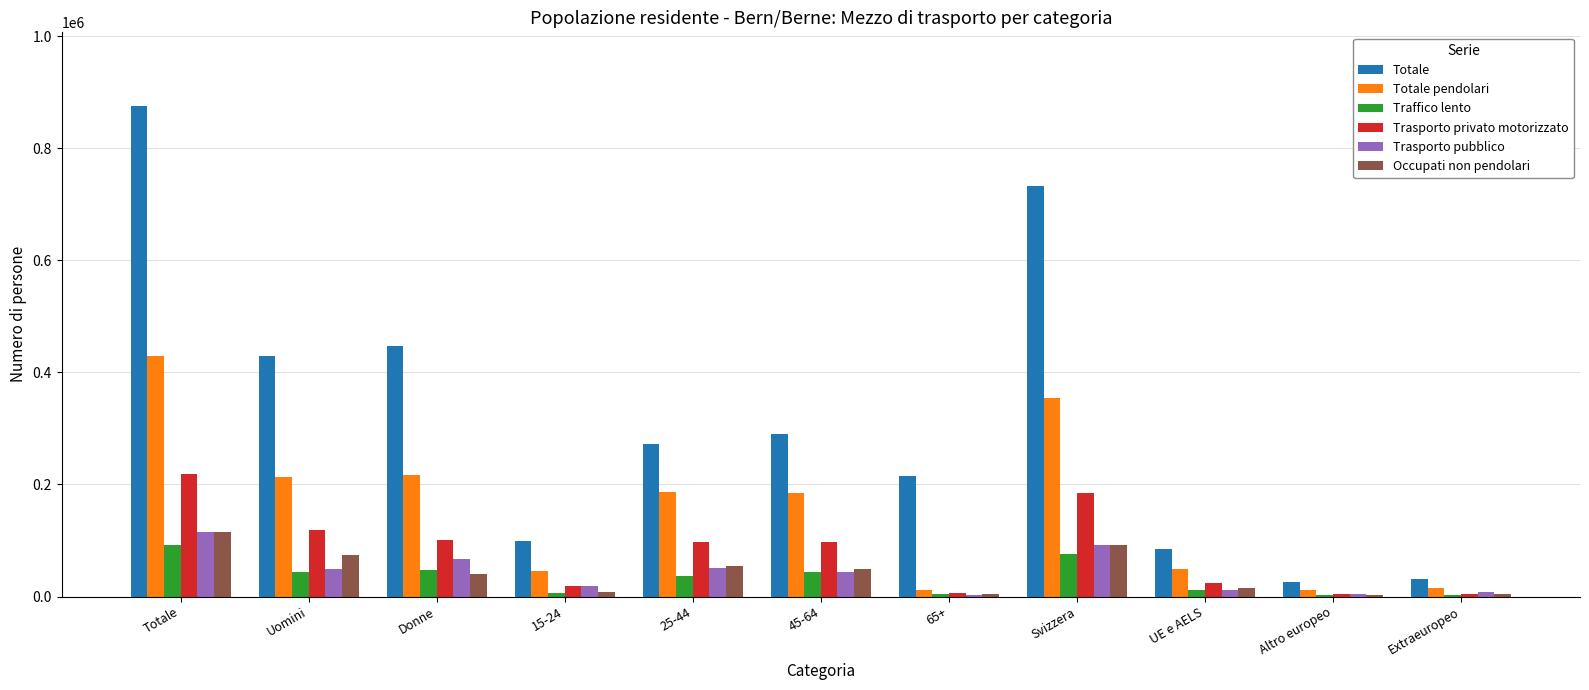

The Totale series shows 447128 at Donne. True or false?

True